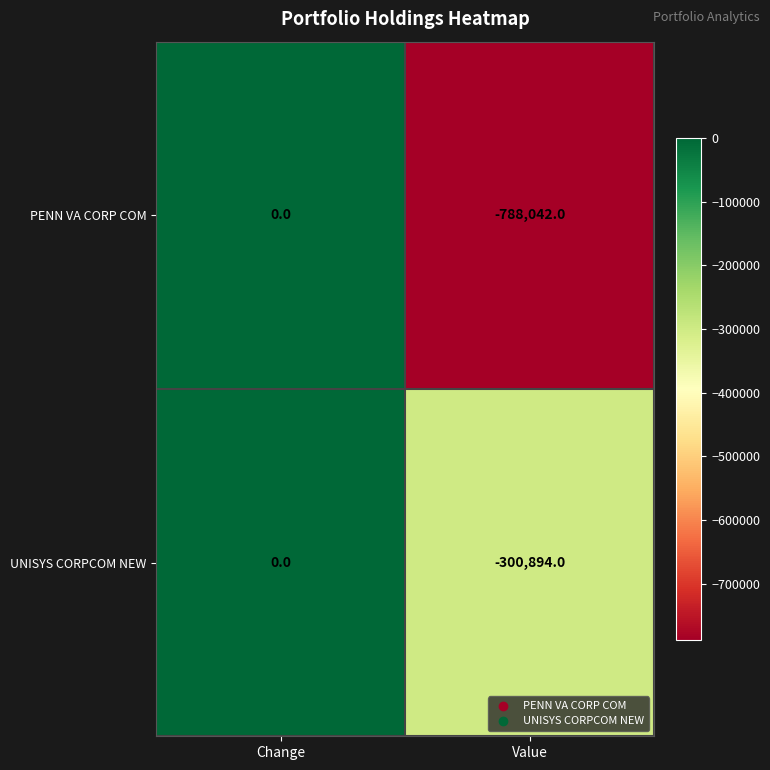

Count the number of data series in this chart.

2